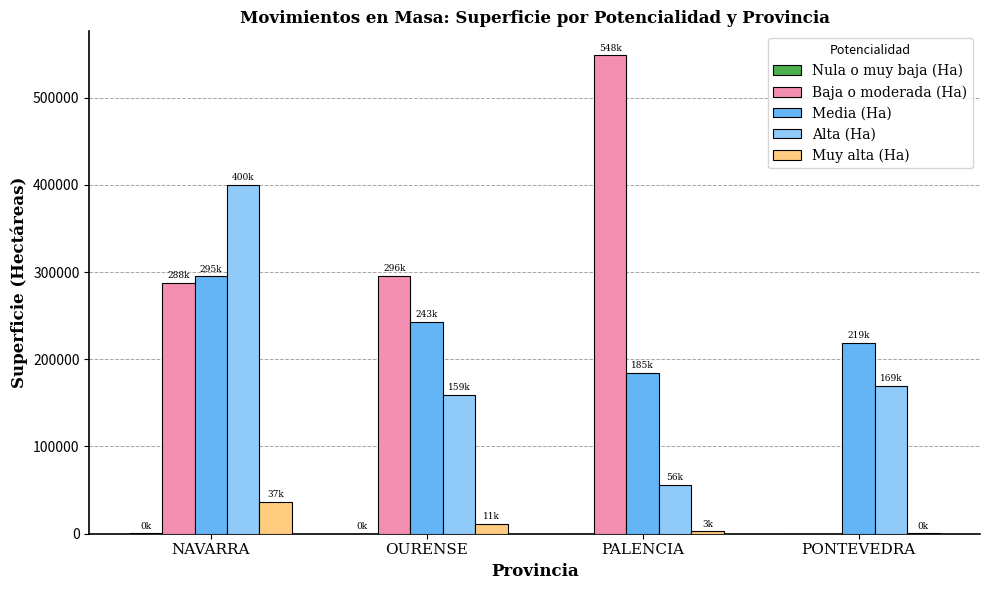

At which label does Baja o moderada (Ha) reach its peak?

PALENCIA